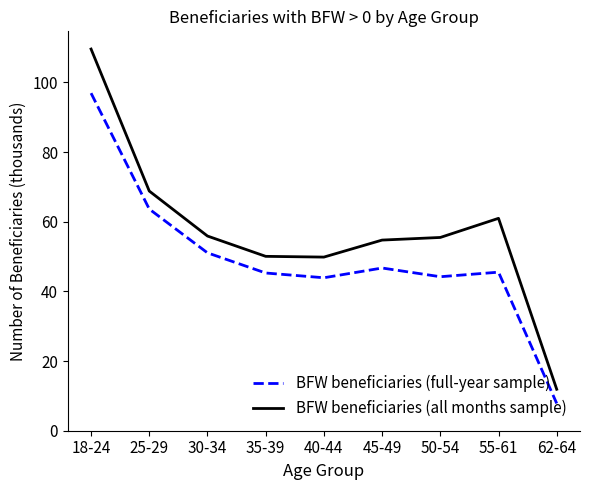

What is the difference between the maximum and minimum values in the BFW beneficiaries (full-year sample) series?

89.1